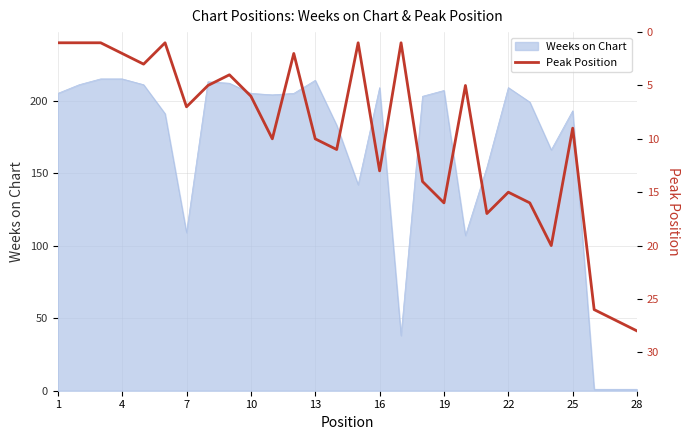

The value of Weeks on Chart at 19 is 57. True or false?

False